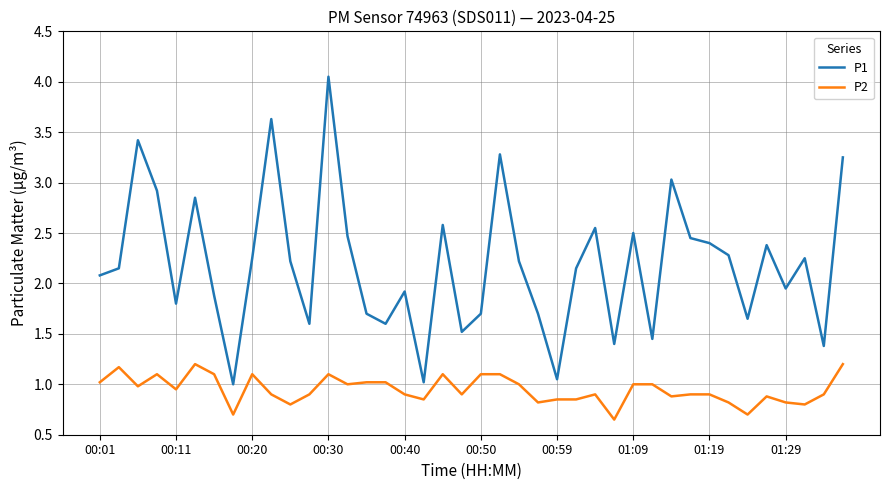

What is the difference between the second highest and second lowest values in the P2 series?

0.5